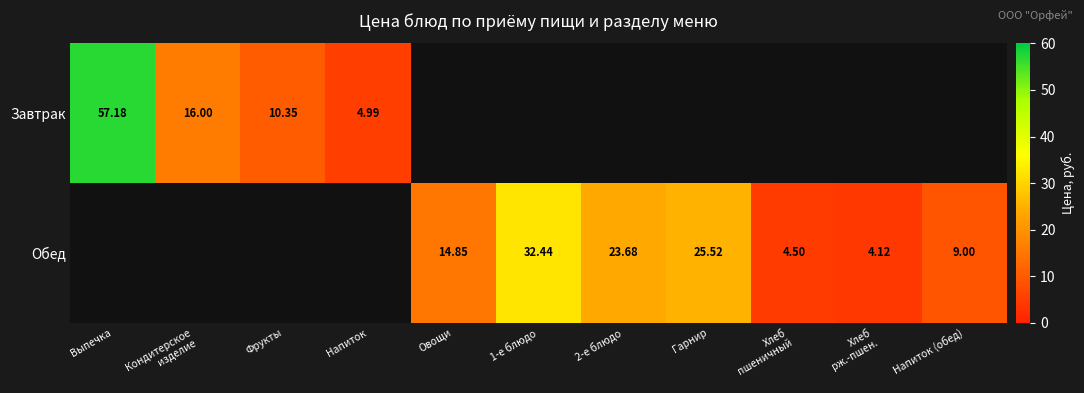

At which label does Обед first exceed 4?

Овощи